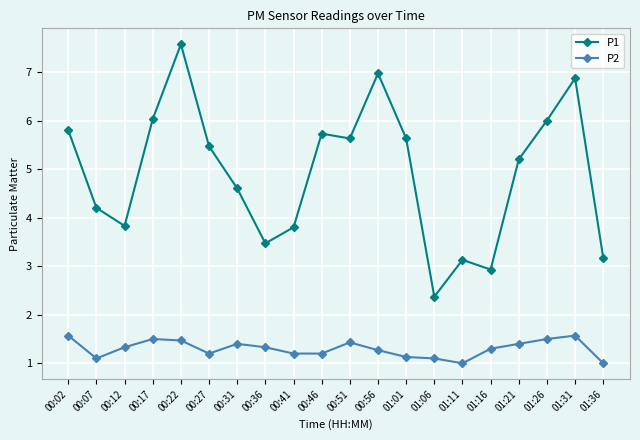

Is the value of P1 at 00:17 greater than the value of P2 at 01:21?

Yes